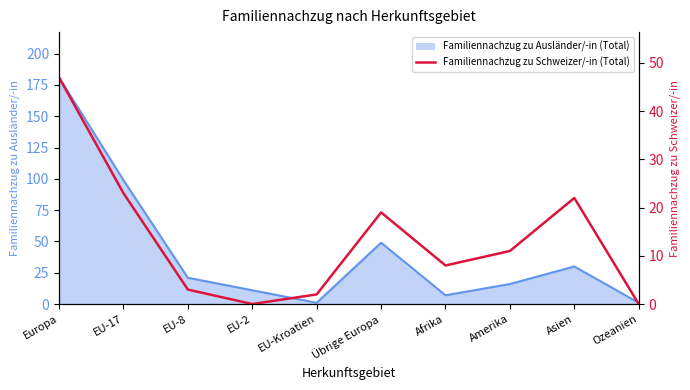

What is the value of the 6th point from the left?

19